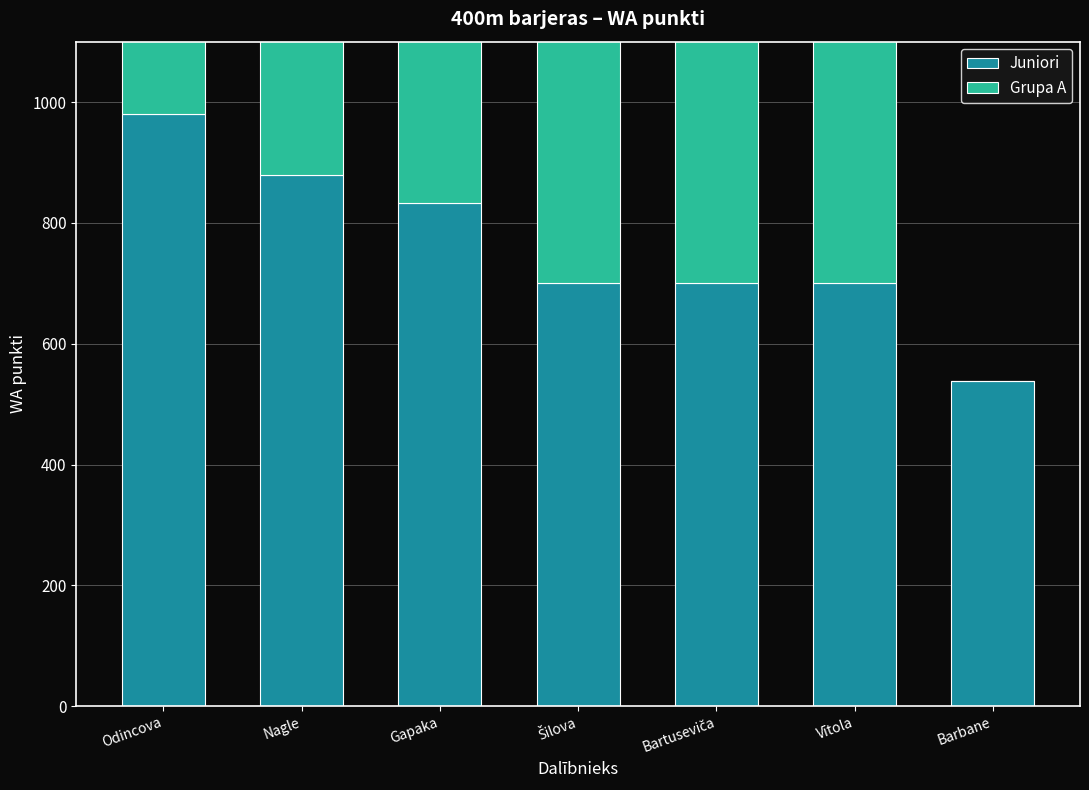

True or false: Juniori has a value of 1036 at Bartuseviča.

False